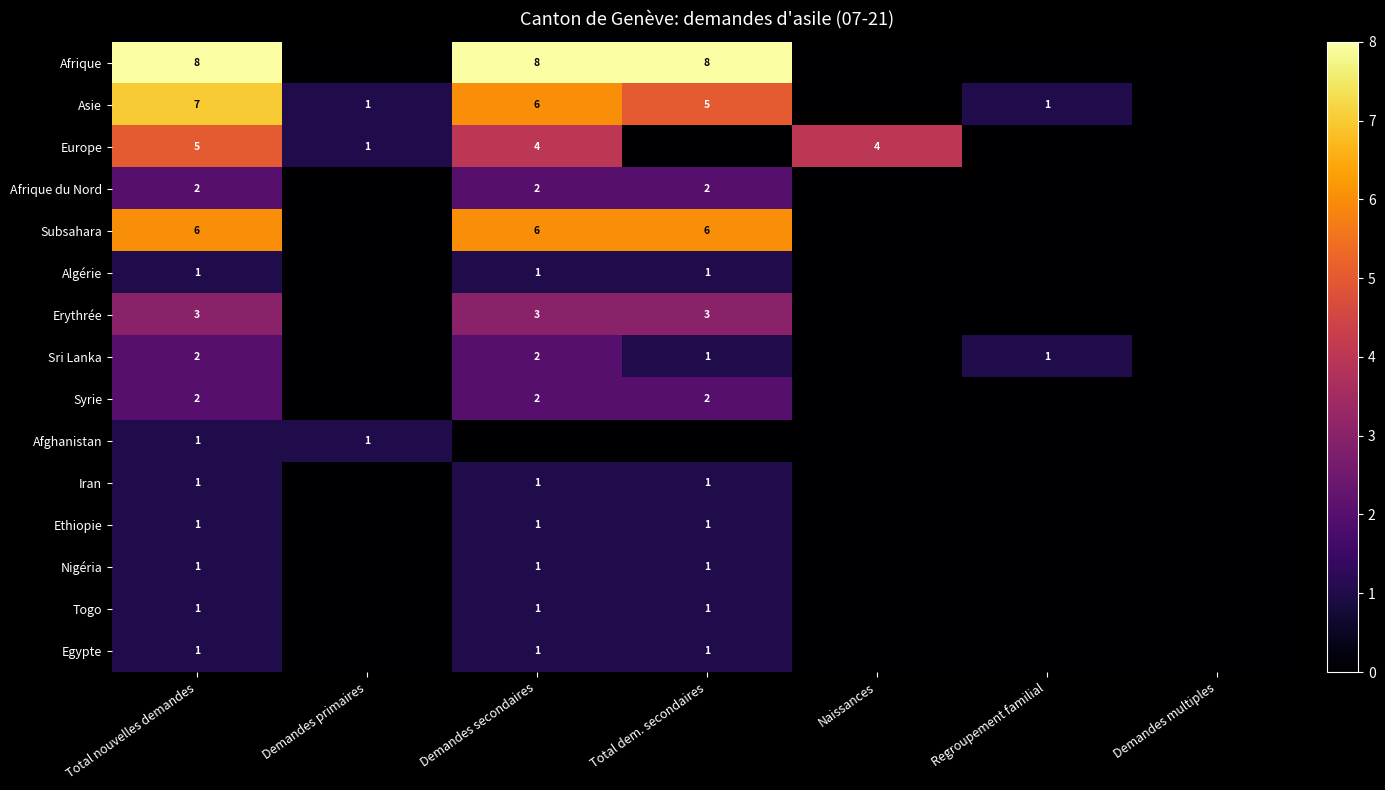

What is the difference between the highest and lowest values at Total nouvelles demandes?

7